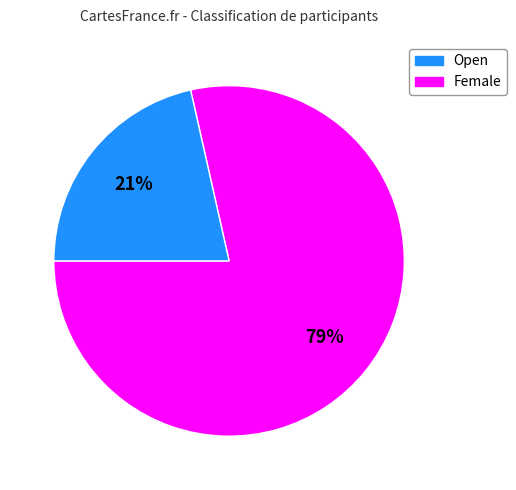

Count the number of slices in the pie.

2